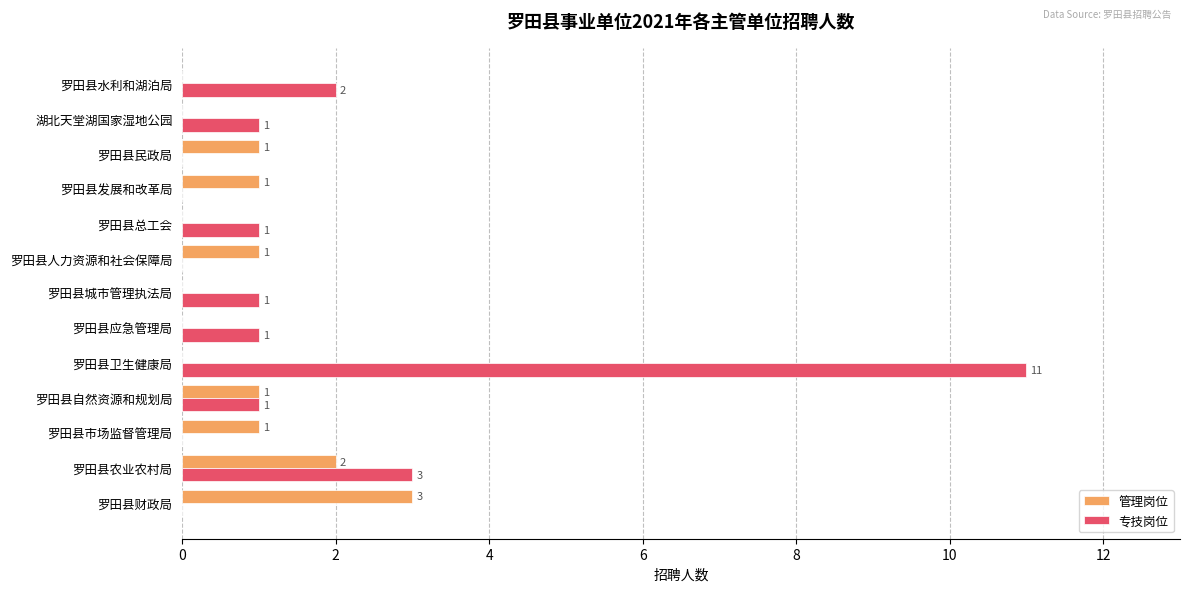

How many distinct data groups are displayed?

2